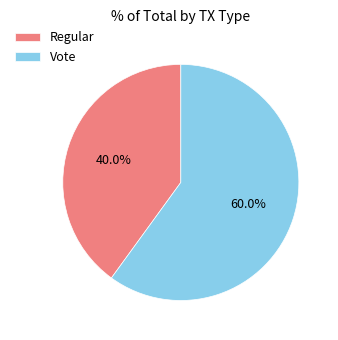

To the nearest percent, what is the average slice percentage?

50%